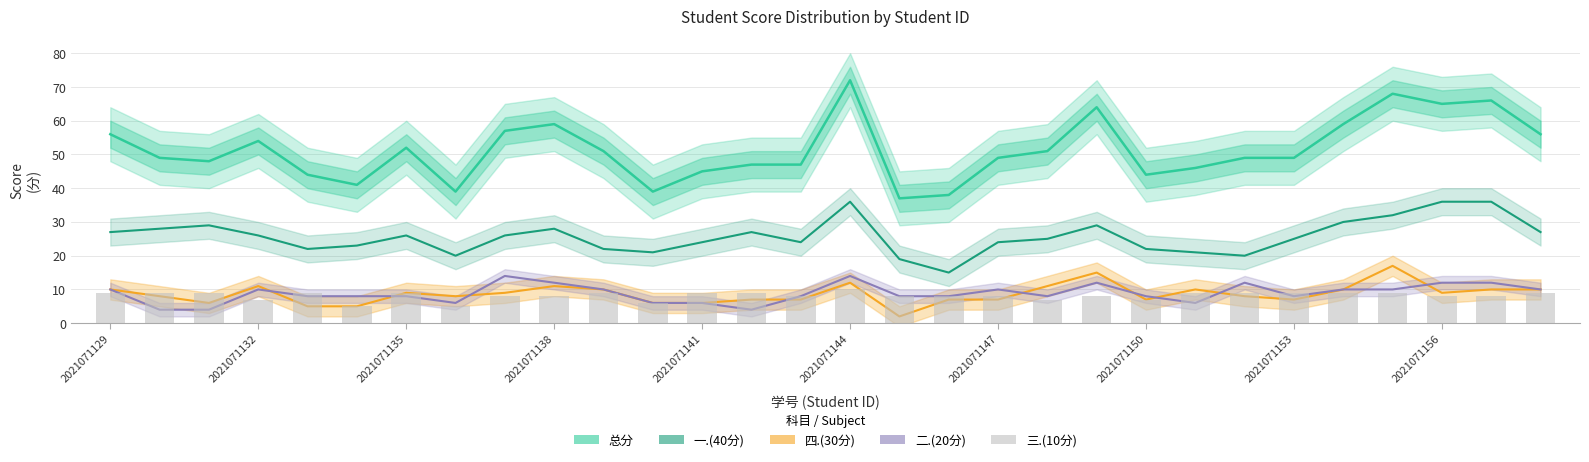

What is the difference between the highest and lowest values at 2021071147?

42